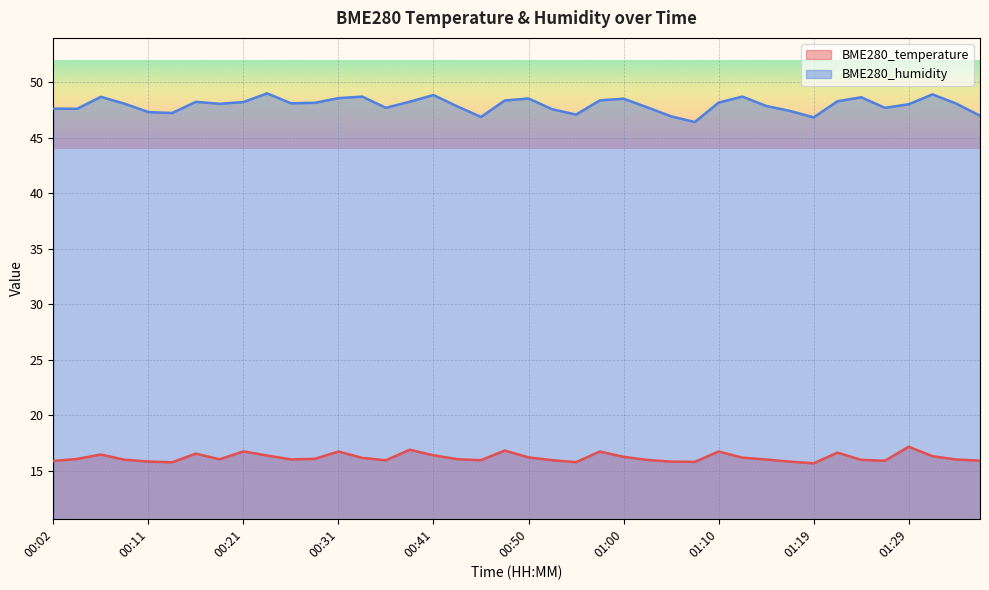

How many lines are shown in the chart?

2